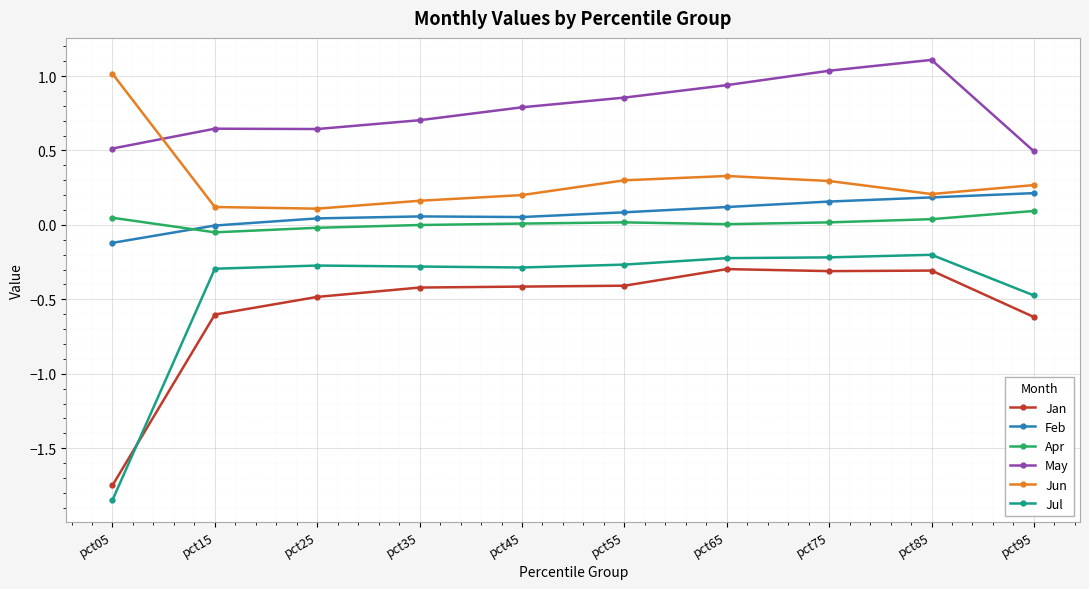

At how many categories does at least one series exceed 0?

10